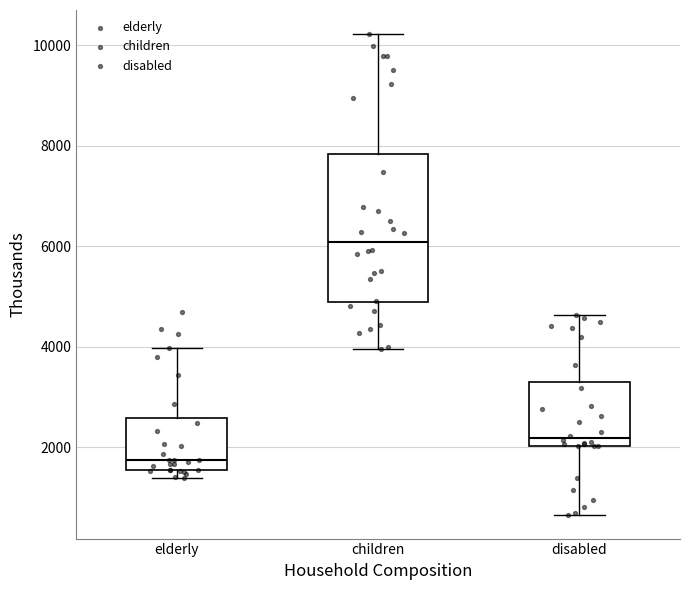

Where does the median line of the box for elderly sit on the y-axis? The values are not printed on the chart, so give them approximately, as read against the axis.

1800